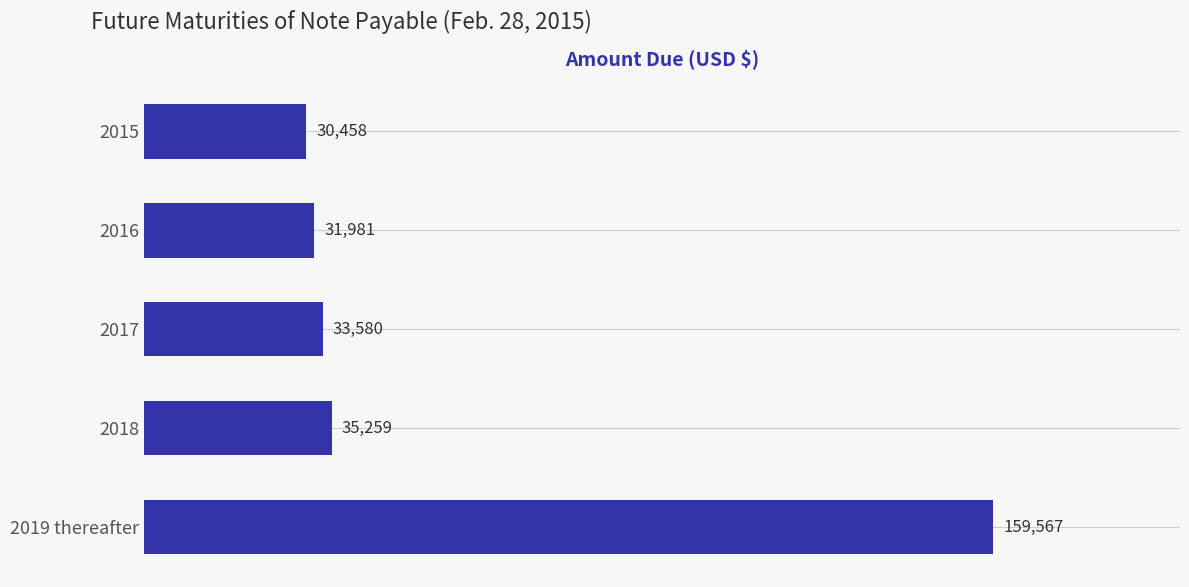

What is the smallest value displayed?

30458